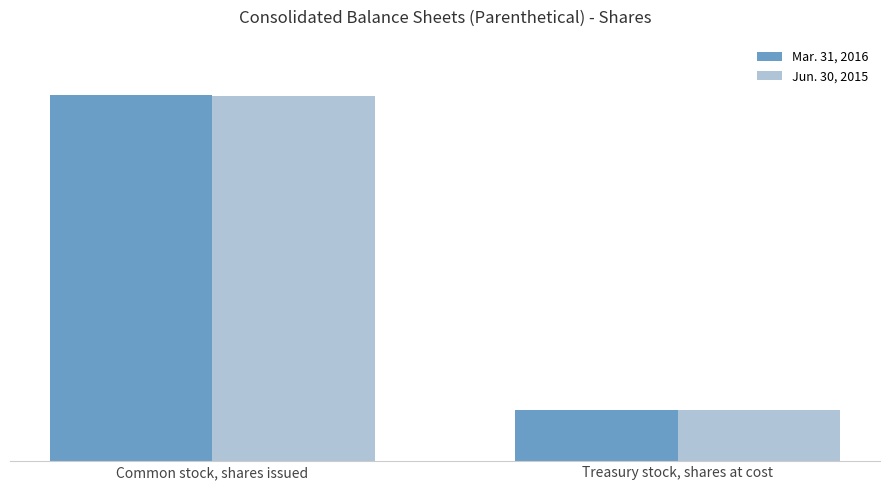

What are all the series names shown in the legend?

Mar. 31, 2016, Jun. 30, 2015